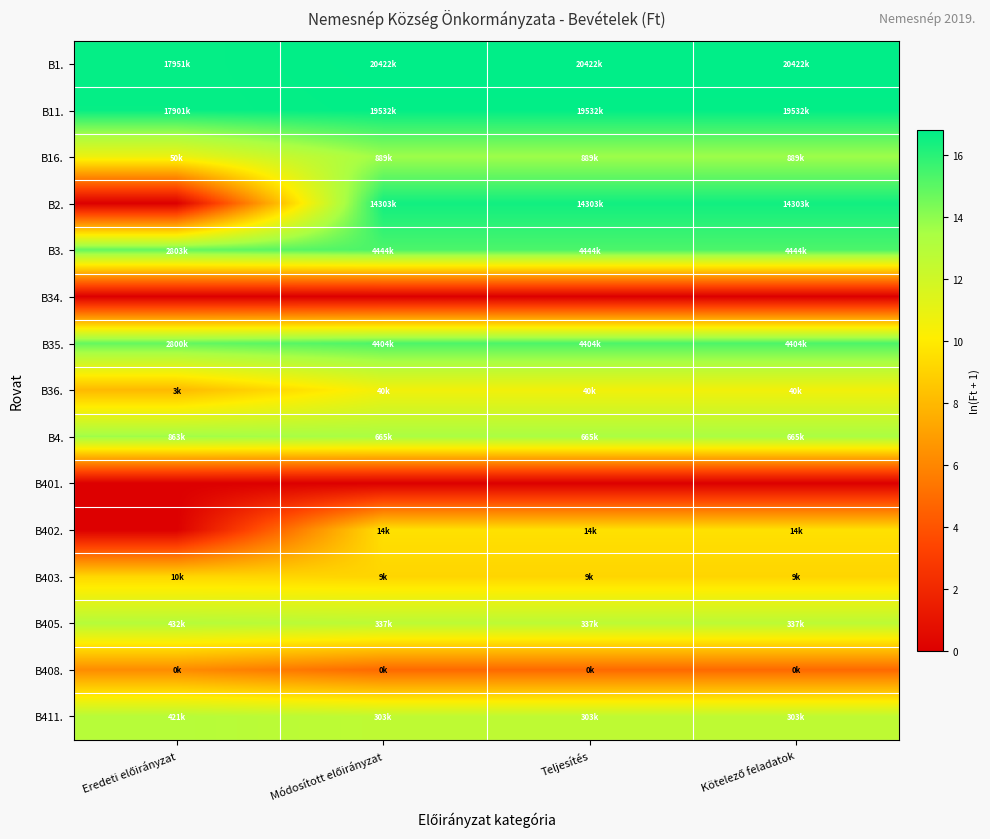

Between Módosított előirányzat and Kötelező feladatok, which is larger?

Módosított előirányzat